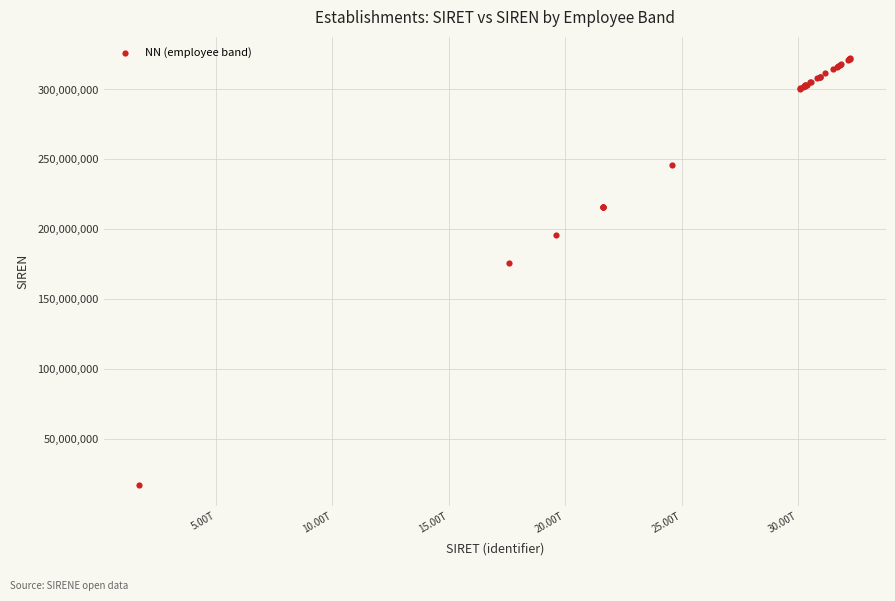

What Y value in the scatter plot is closest to 169736055?

176002111